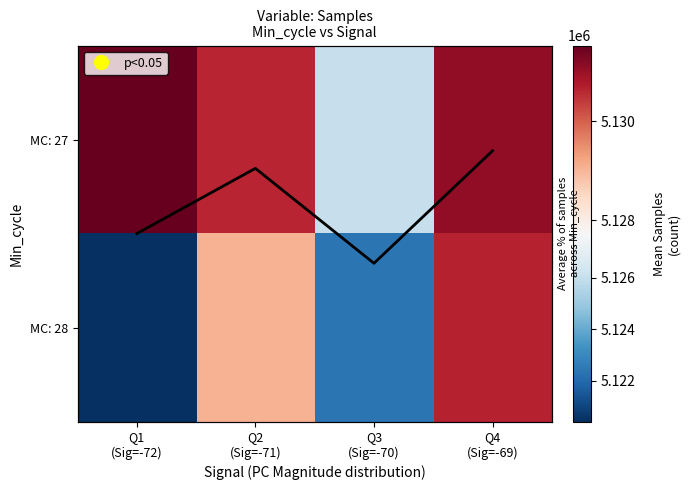

Count the number of categories in the chart.

4